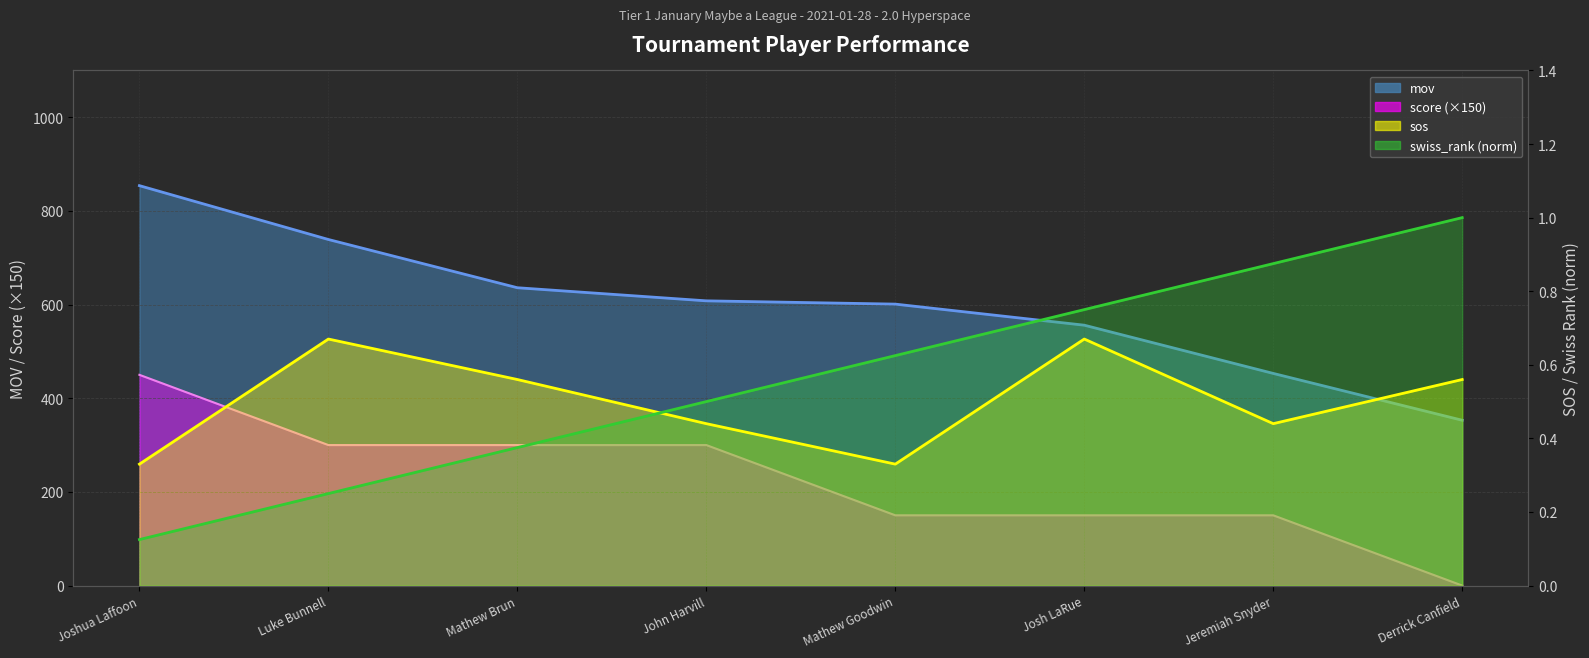

What position from the left is Jeremiah Snyder?

7